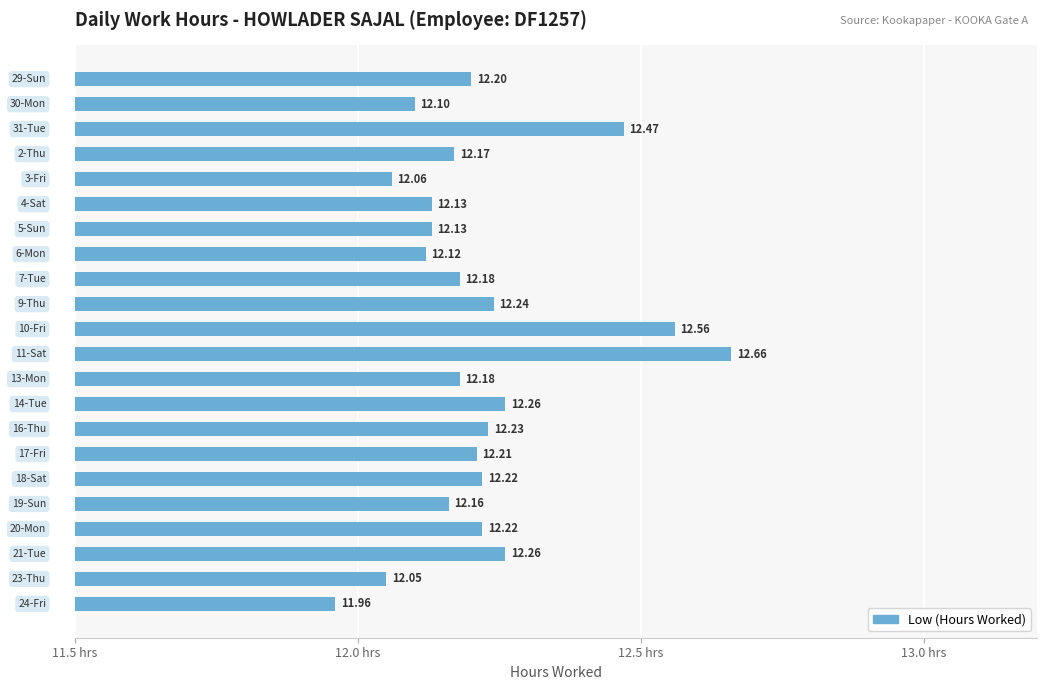

What is the difference between the maximum and minimum values?

0.7